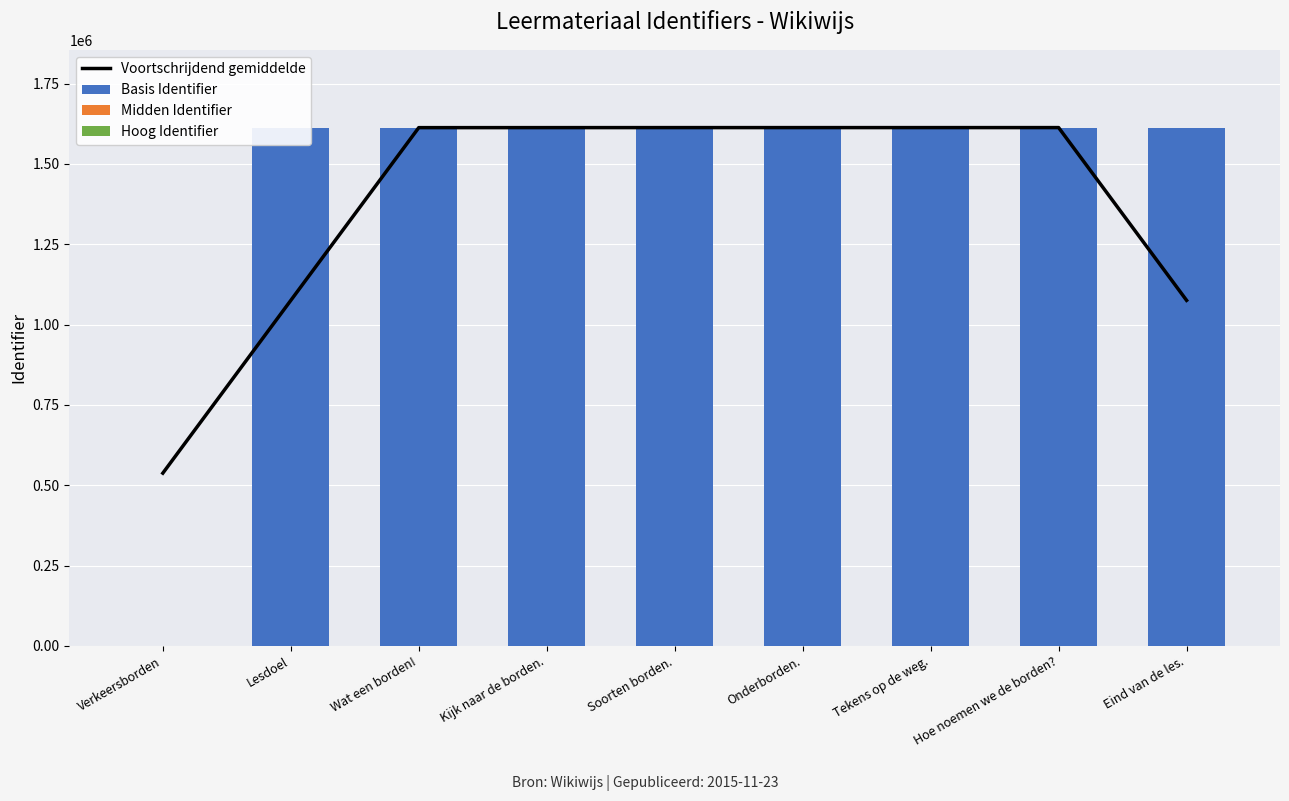

What is the greatest value displayed?

1612867.7